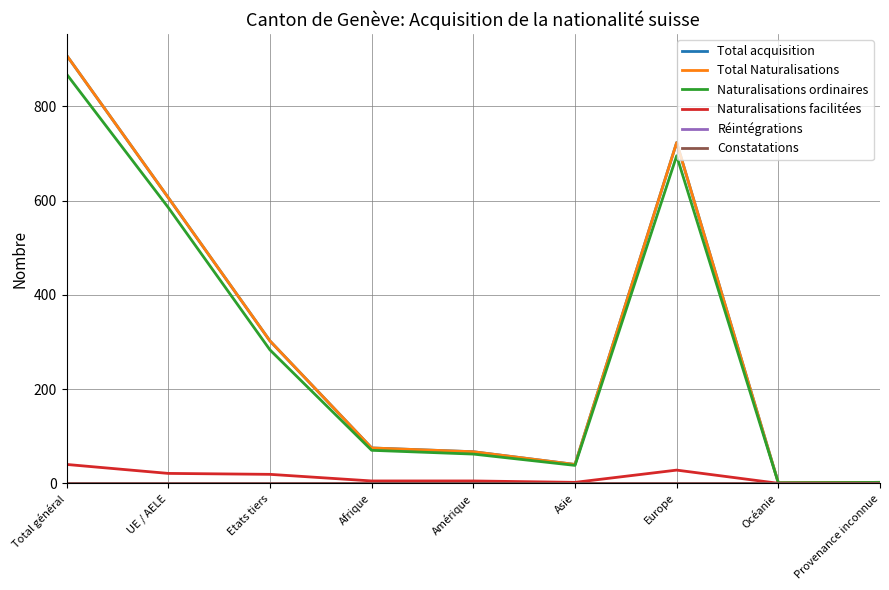

What is the total value across all series at Europe?

2169